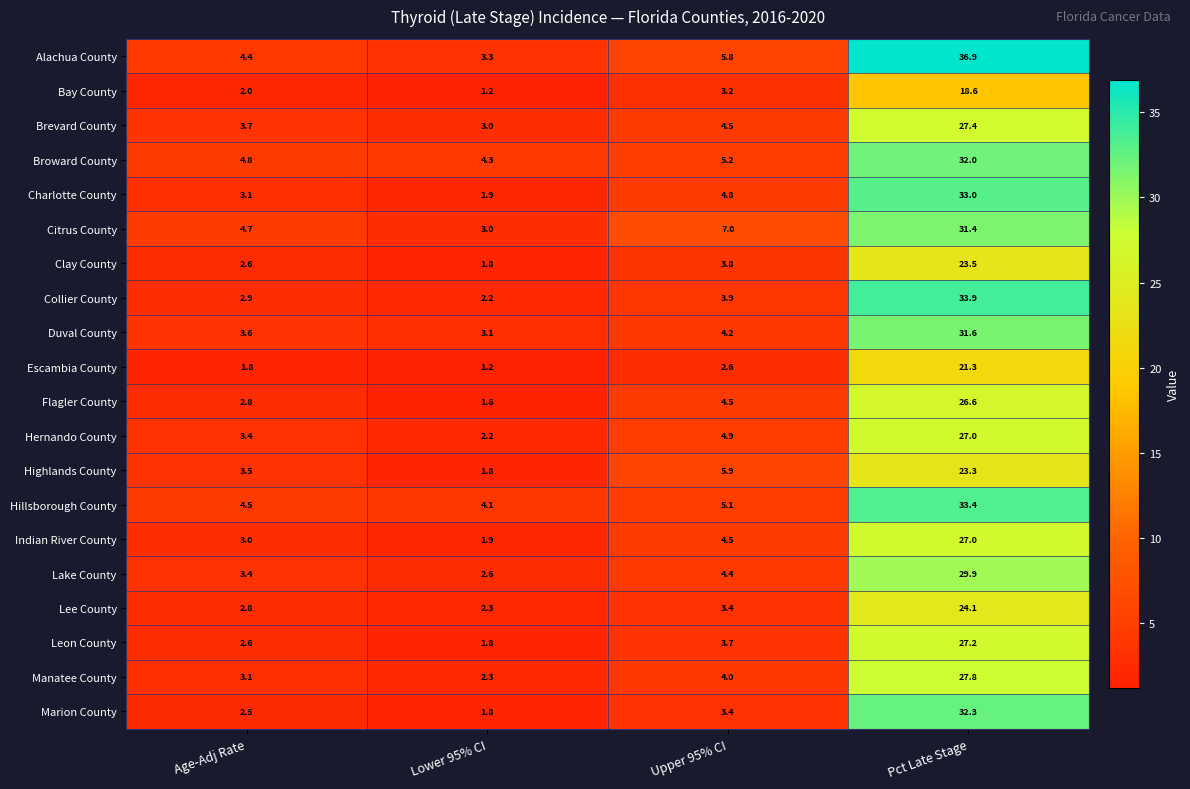

What is the difference between the highest and lowest values at Lower 95% CI?

3.1